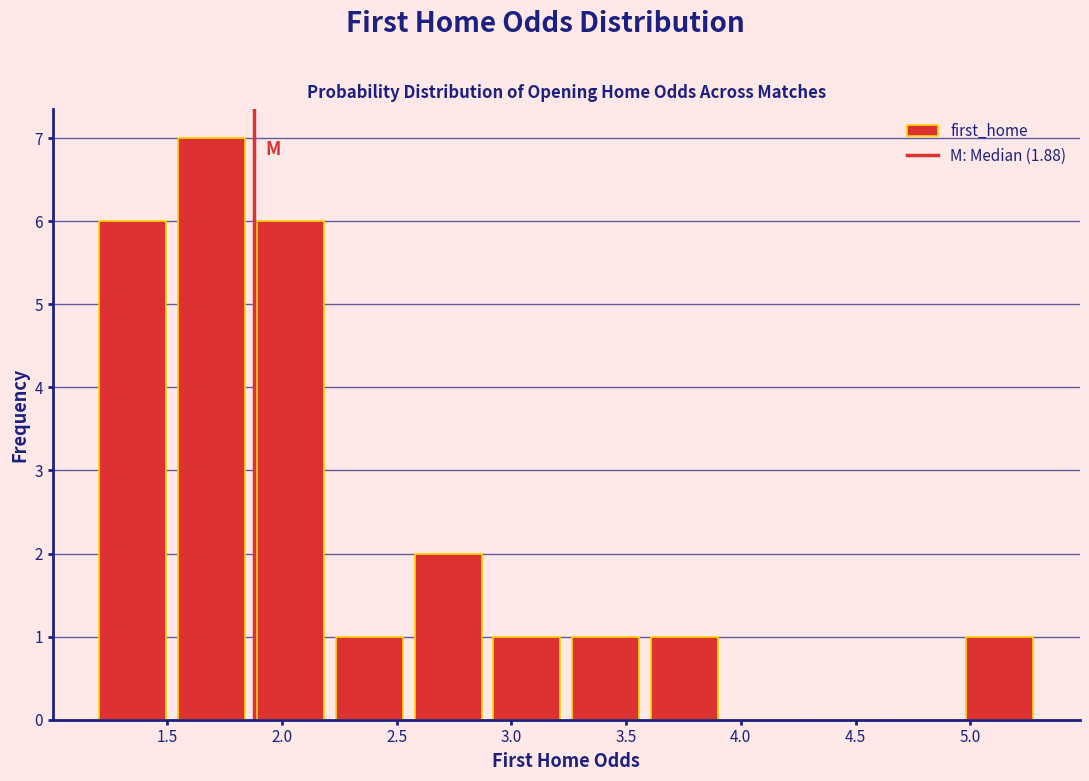

Over which range of the x-axis is the bar tallest?

1.50 to 1.85